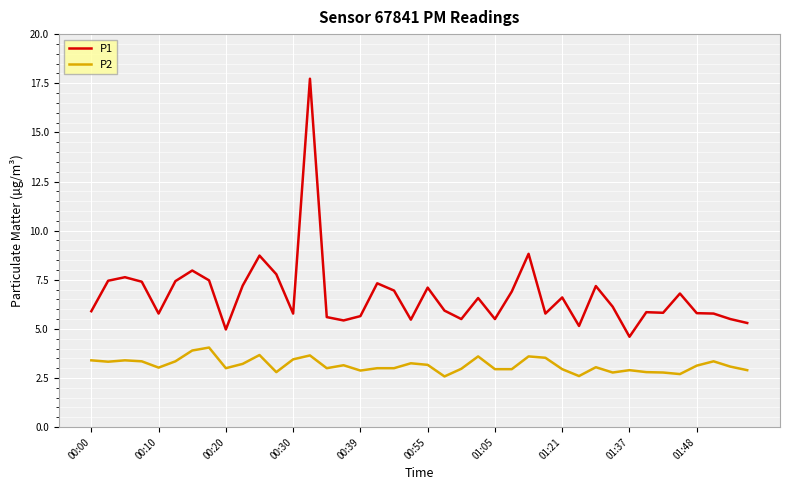

What is the minimum value shown in the chart?

2.6